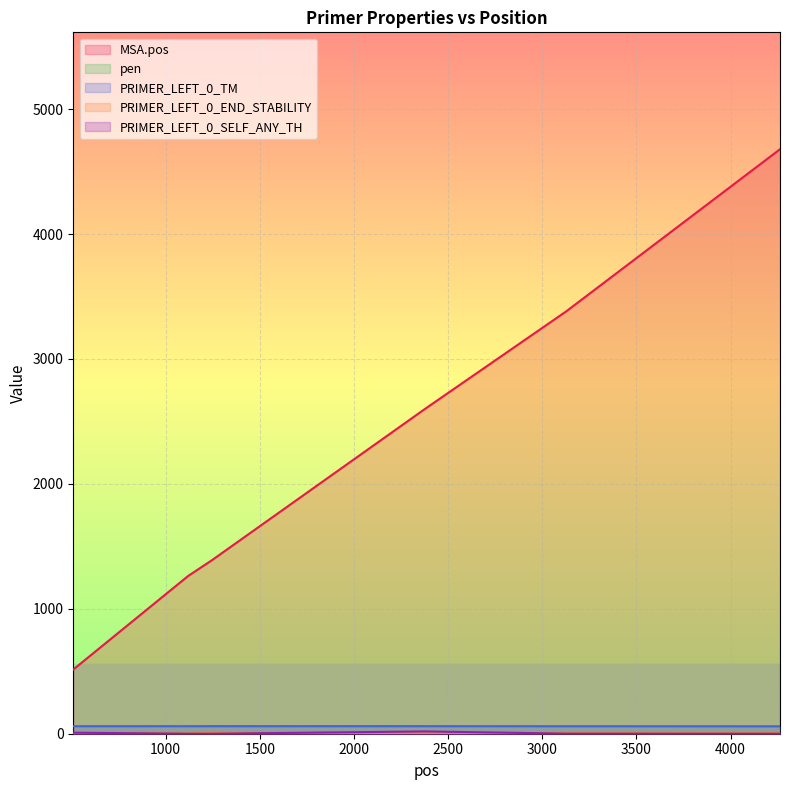

Is the value of pen at 1246 greater than the value of PRIMER_LEFT_0_SELF_ANY_TH at 510?

No